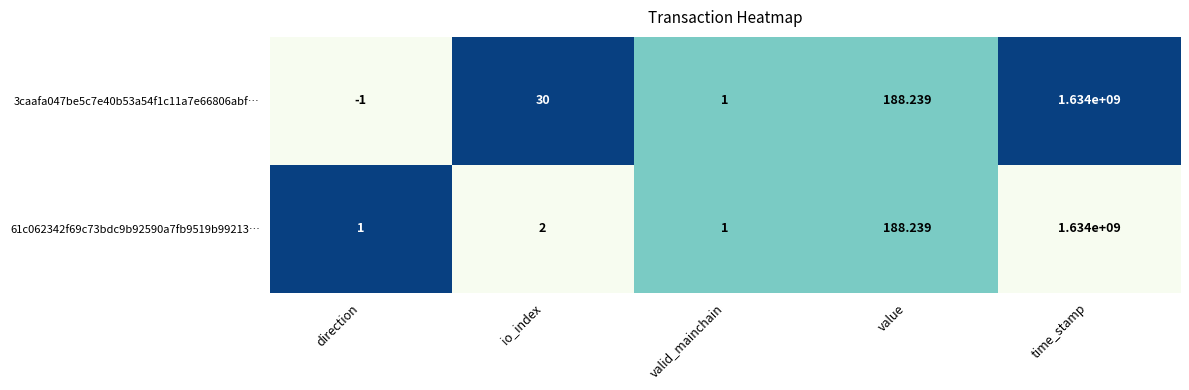

At which category is the sum across all series the highest?

time_stamp